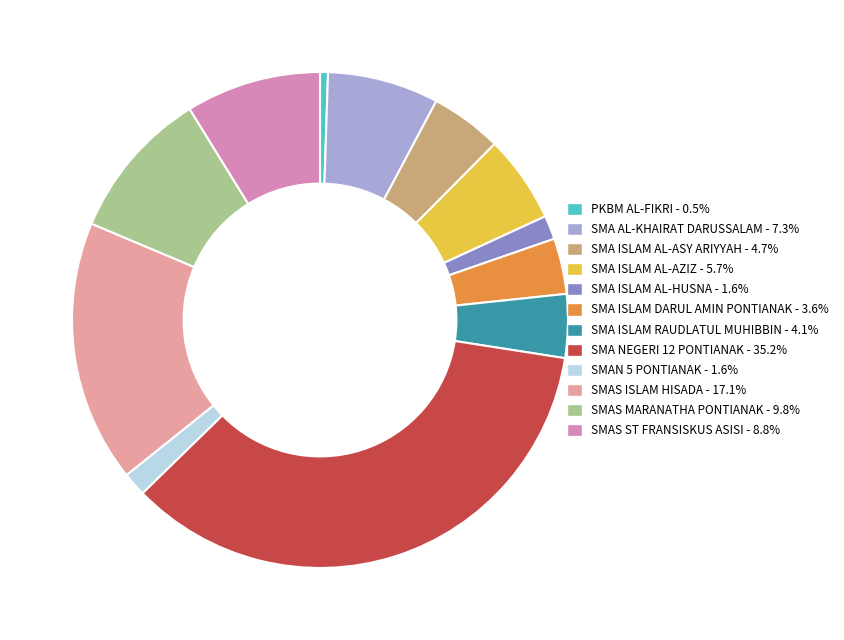

Approximately how many times larger is the value at SMAS ST FRANSISKUS ASISI compared to SMA ISLAM RAUDLATUL MUHIBBIN?

2.1